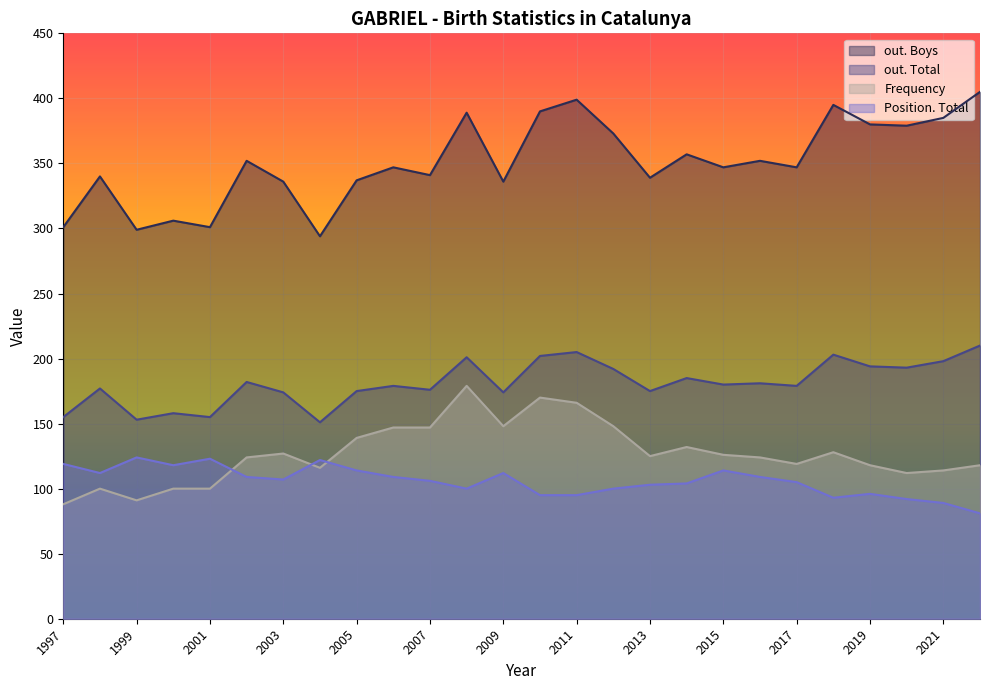

True or false: Frequency and out. Boys cross at least once.

False